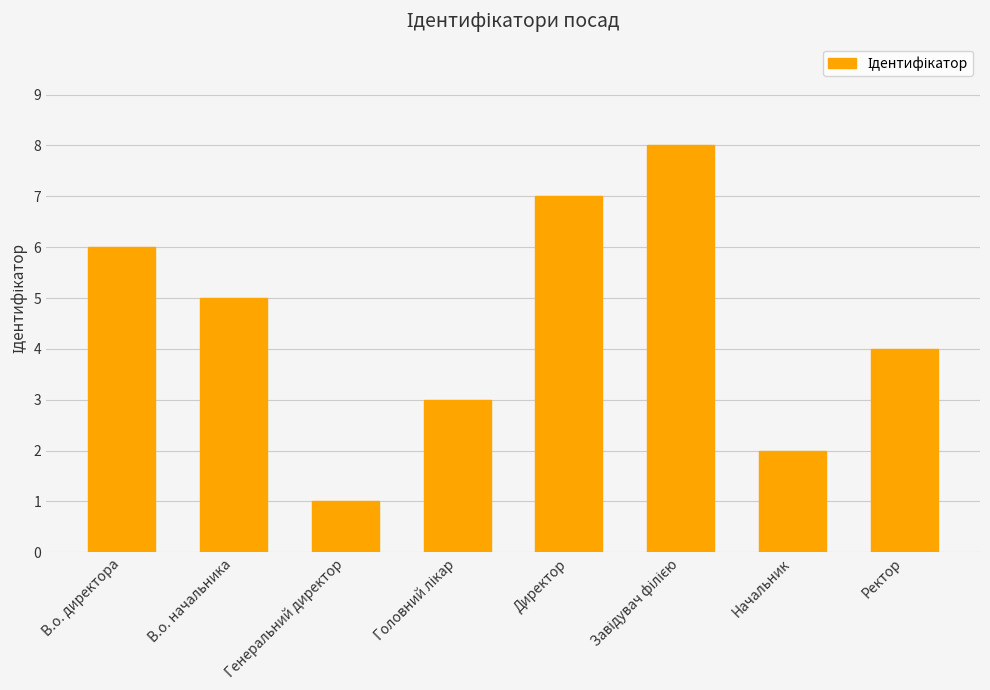

Where does the data first go above 5?

В.о. директора